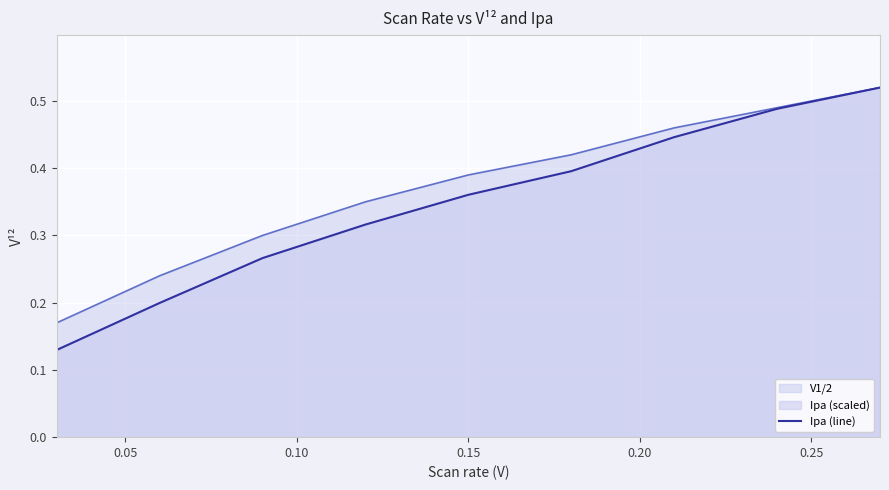

True or false: the data has more than 2 interior local peaks.

False